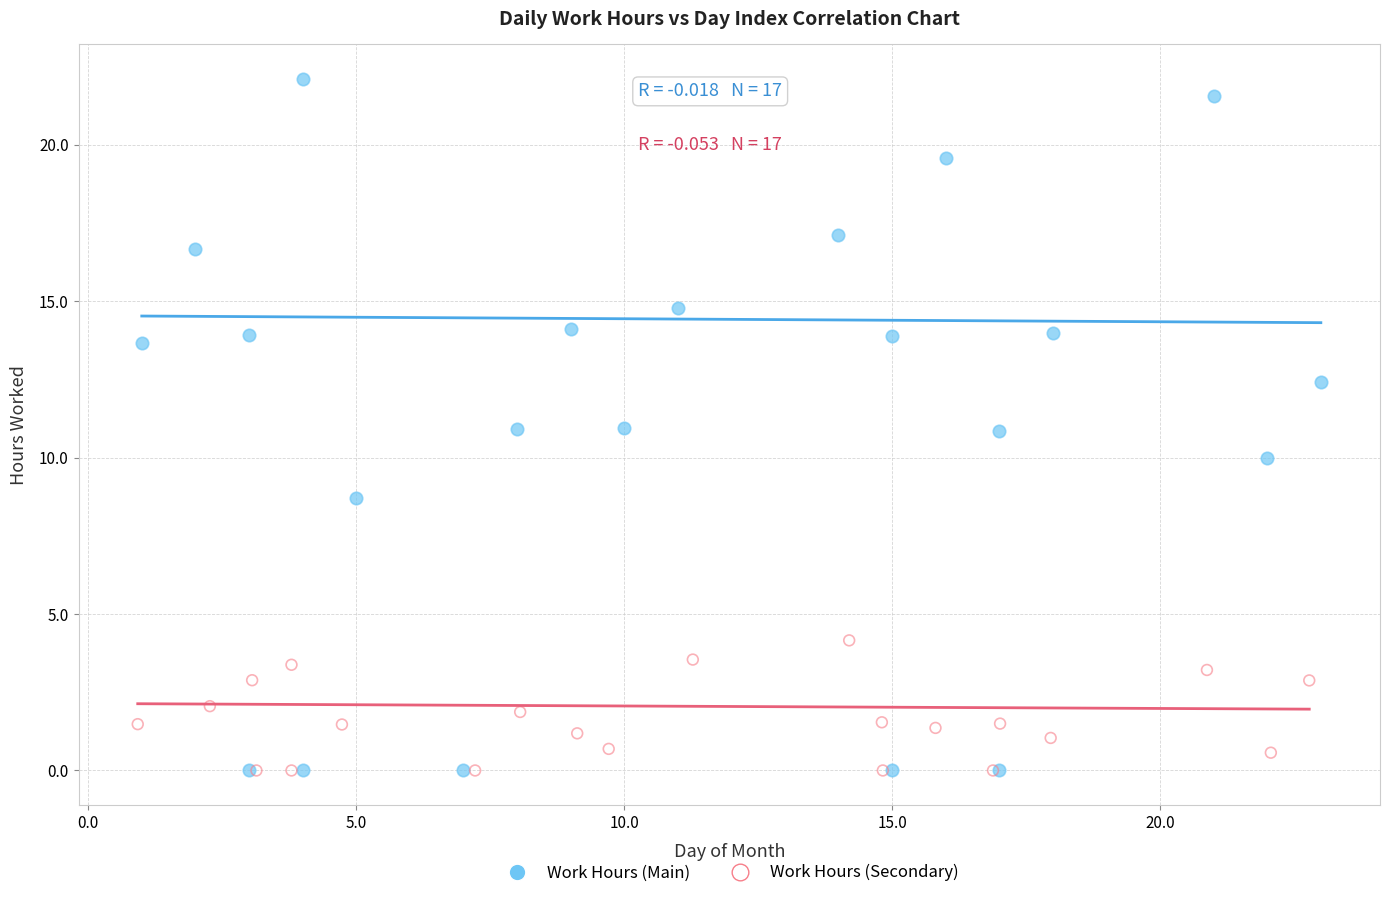

Which series has the widest spread of Y values?

Work Hours (Main)